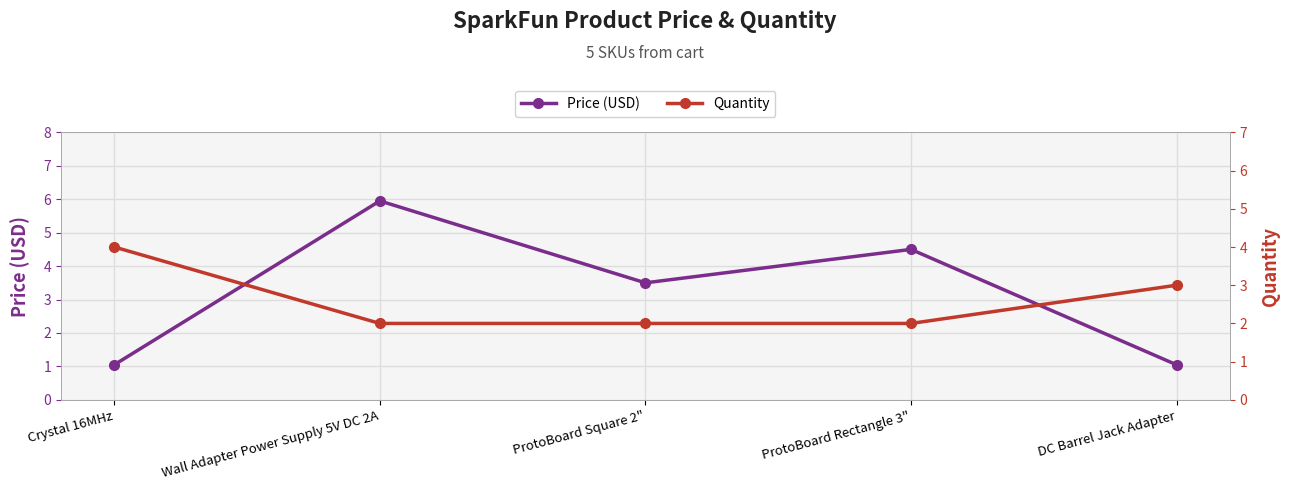

Reading right to left, transcribe all the data shown in this chart.

Price (USD): 1.1	4.5	3.5	6.0	1.1
Quantity: 3.0	2.0	2.0	2.0	4.0